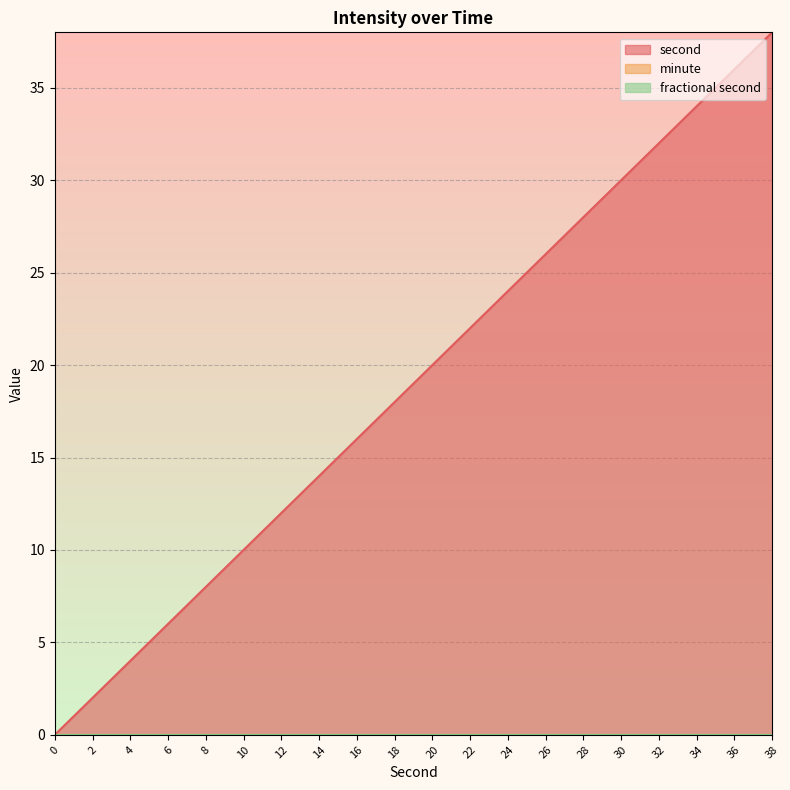

True or false: second has a value of 24 at 24.

True